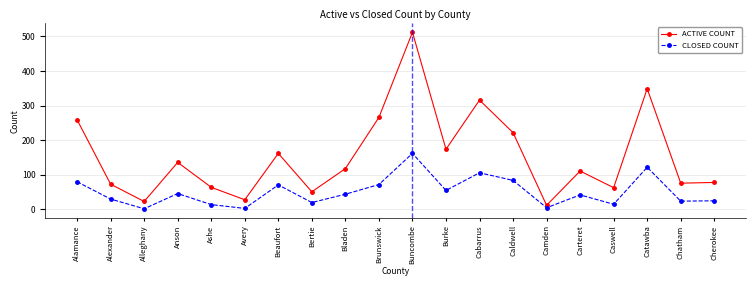

What is the difference between the ACTIVE COUNT values at Buncombe and Camden?

500